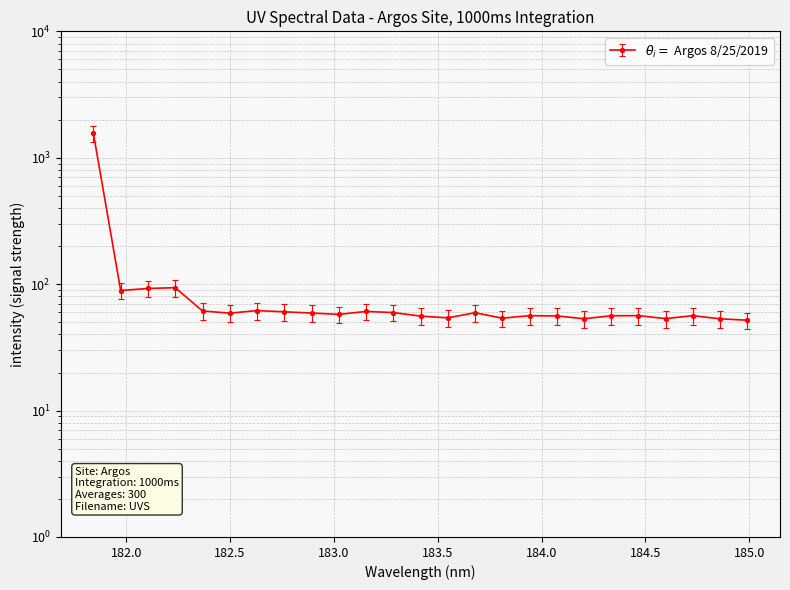

The value at 183.4176122368 is 47.5. True or false?

True